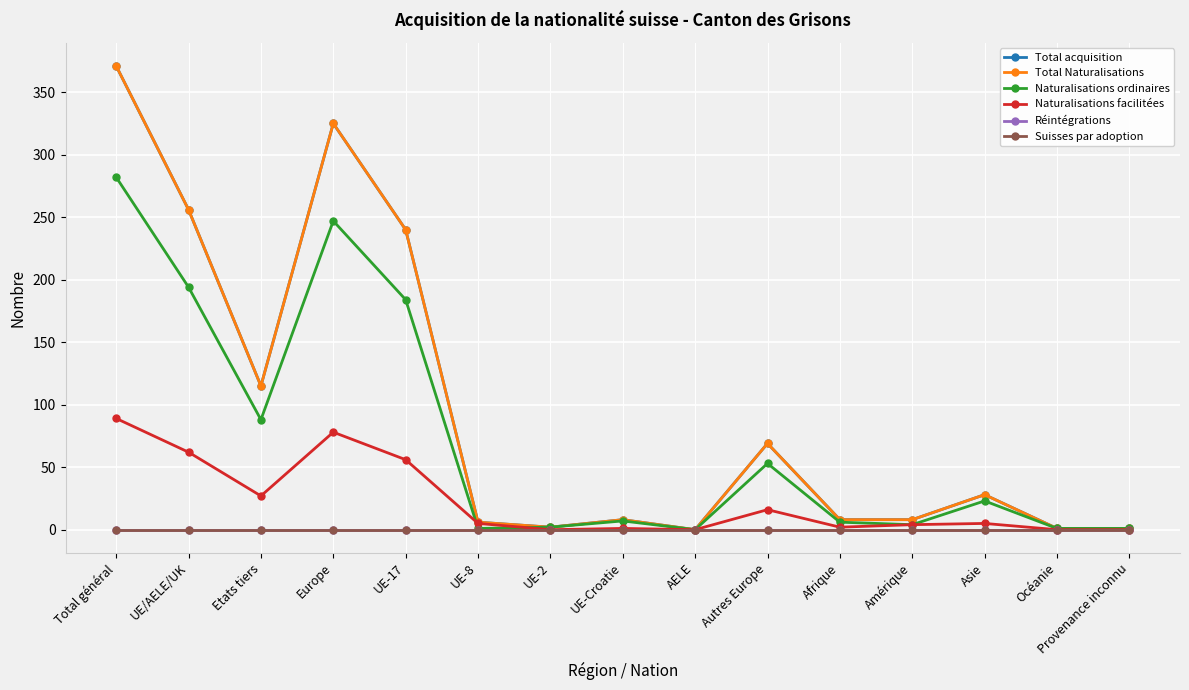

How many lines are shown in the chart?

6